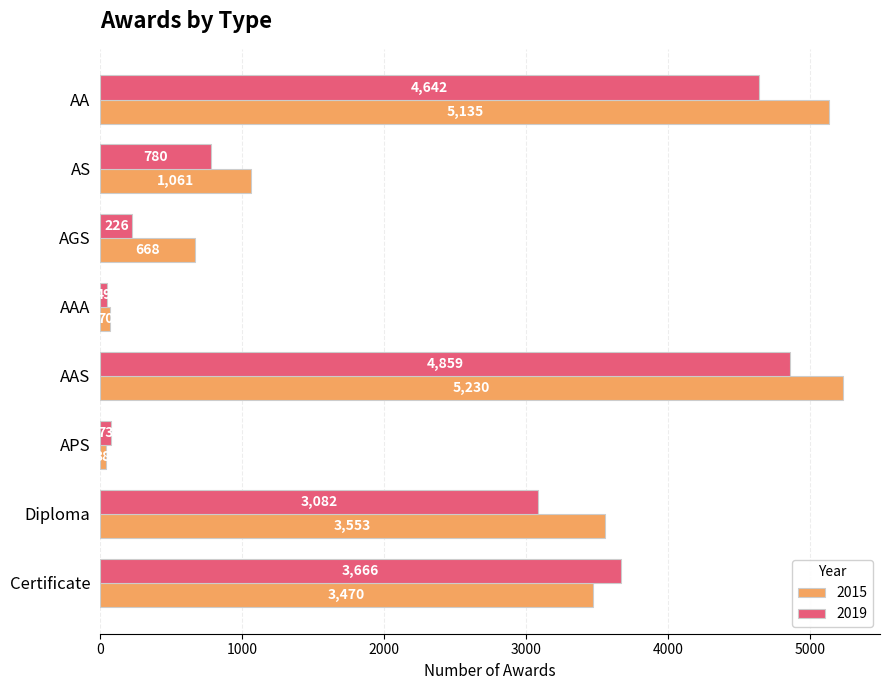

What value does the 2015 series have at AA?

5135